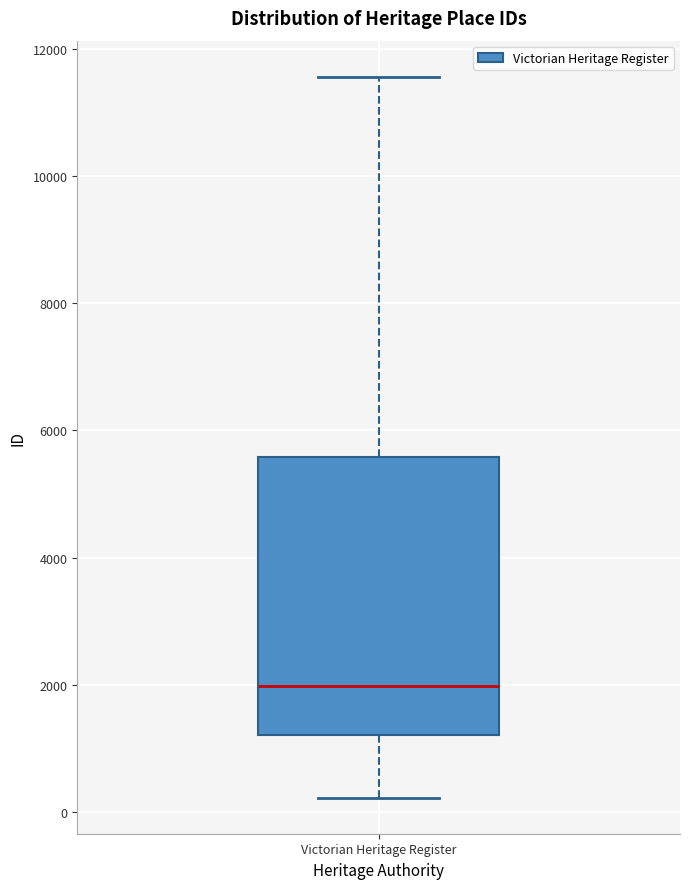

Where is the upper edge of the box for Victorian Heritage Register on the y-axis? The values are not printed on the chart, so give them approximately, as read against the axis.

5600